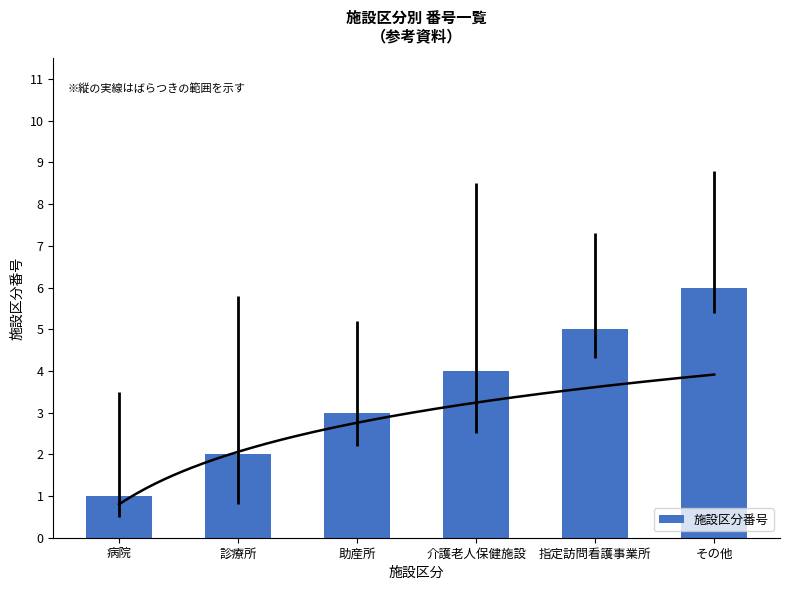

Which label corresponds to the largest value in the chart?

その他